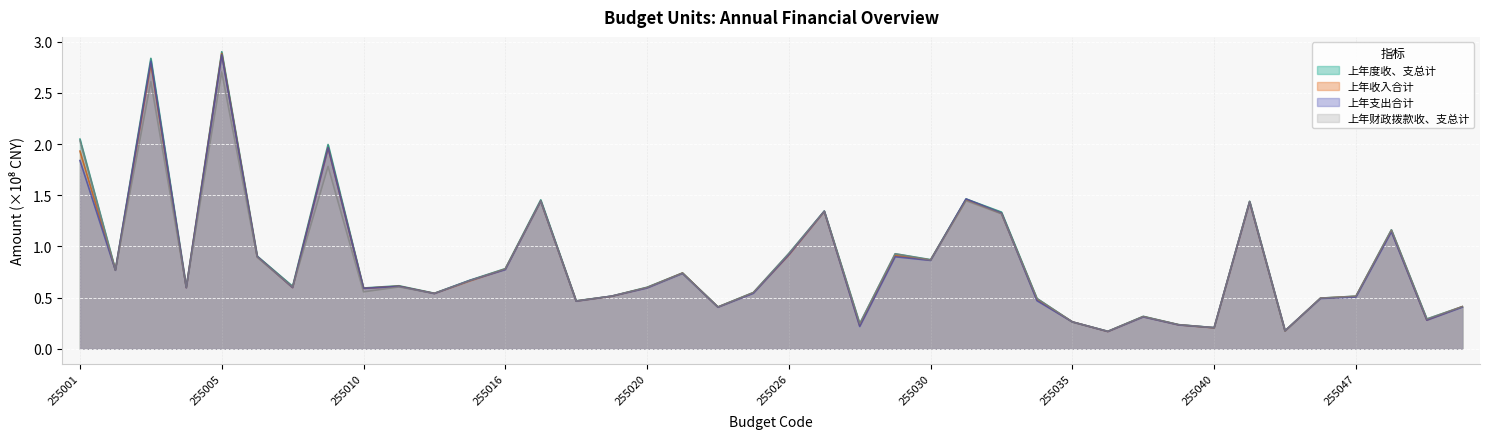

Which series changed the most between 255018 and 255030?

上年度收、支总计